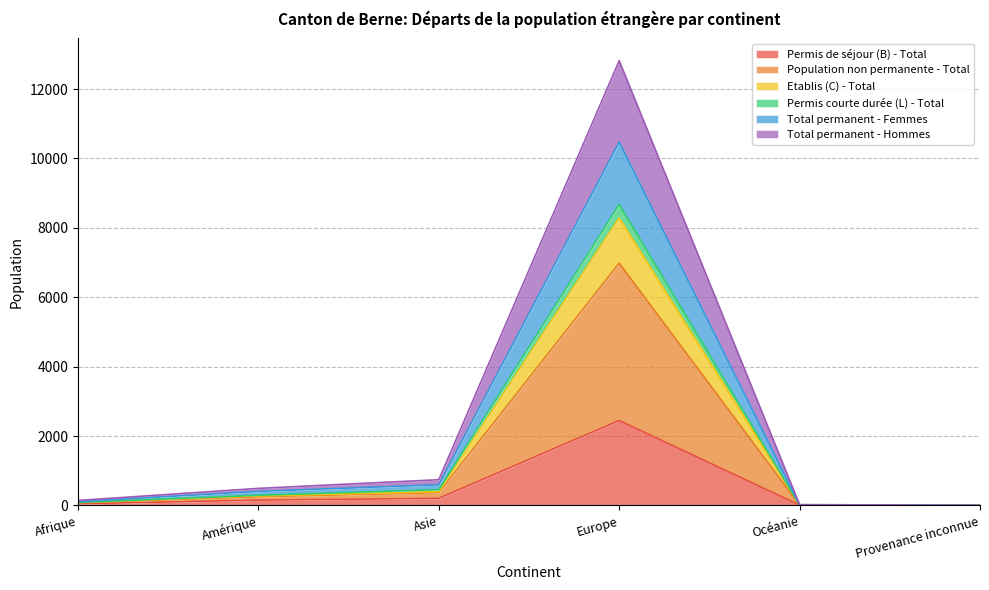

At which label does Permis de séjour (B) - Total reach its peak?

Europe